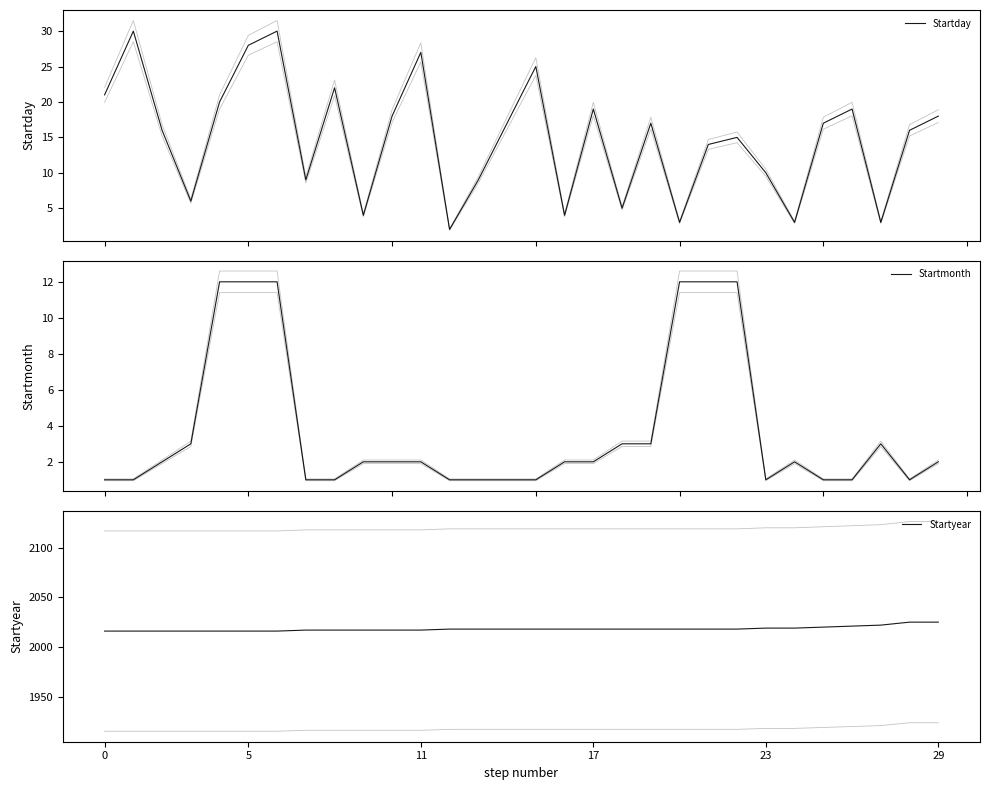

Which series has the largest total across all categories?

Startyear